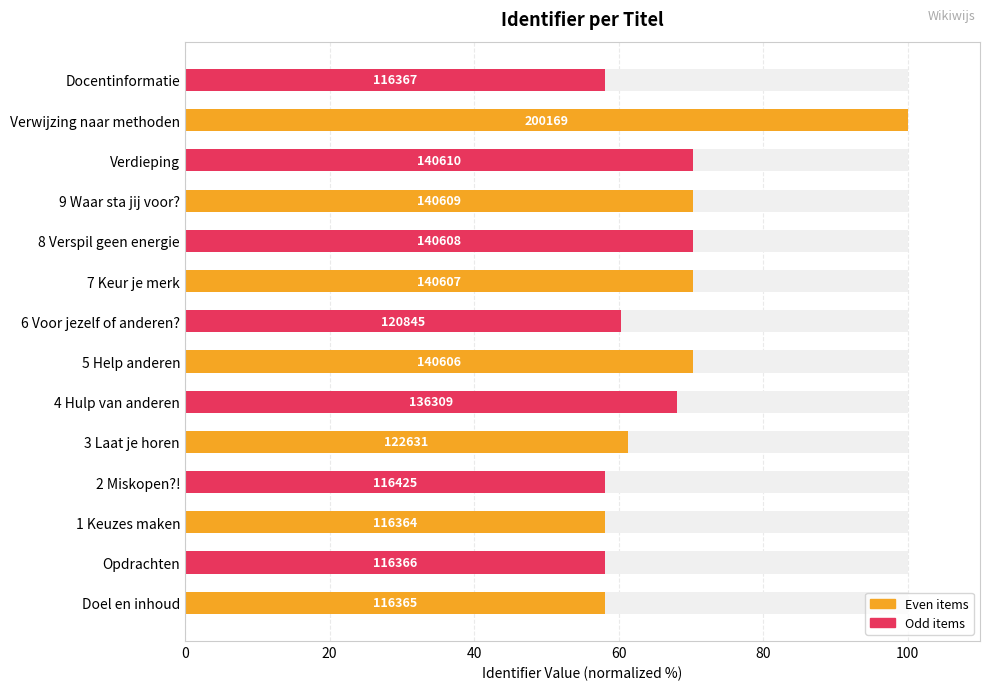

Reading left to right, what are all the values shown in this chart?

58.1	58.1	58.1	58.2	61.3	68.1	70.2	60.4	70.2	70.2	70.2	70.2	100.0	58.1